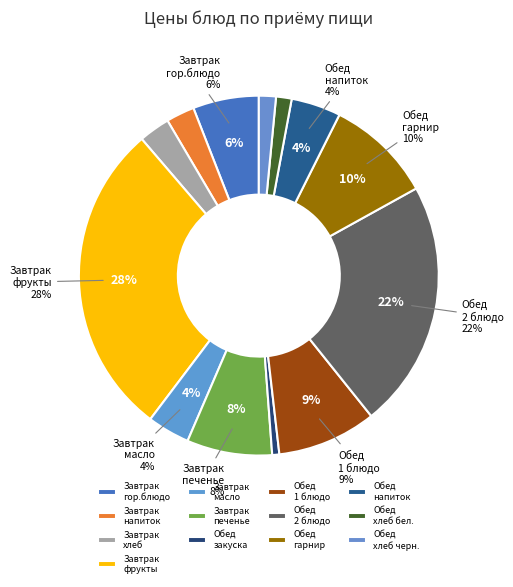

Does Томат соленый account for over 50% of the chart?

No